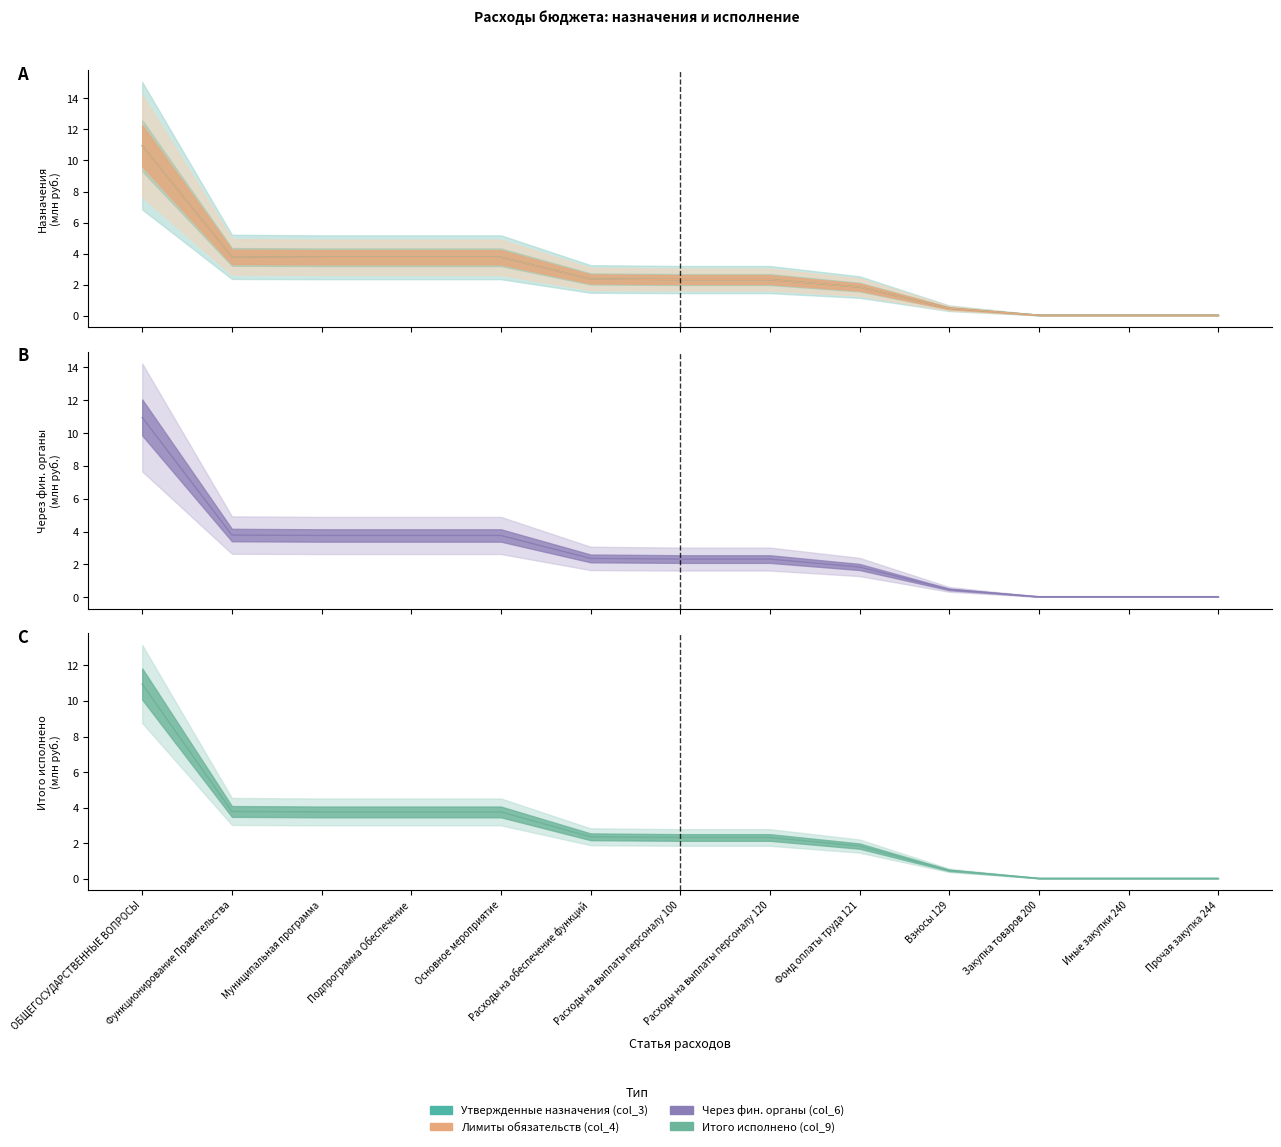

Where is Итого исполнено (col_9) nearest to the value 5?

Функционирование Правительства